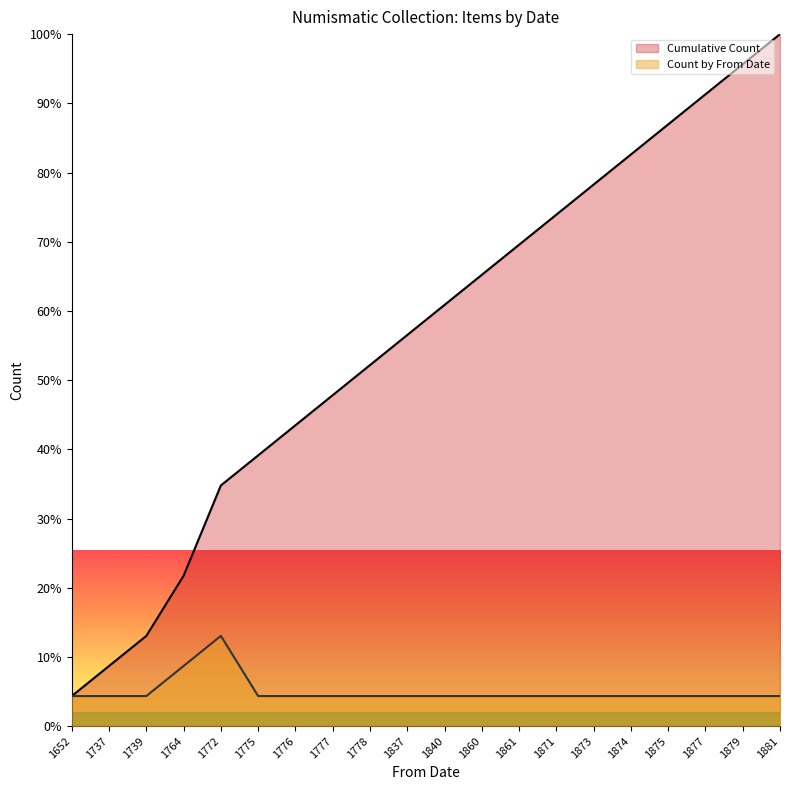

How many lines are shown in the chart?

2